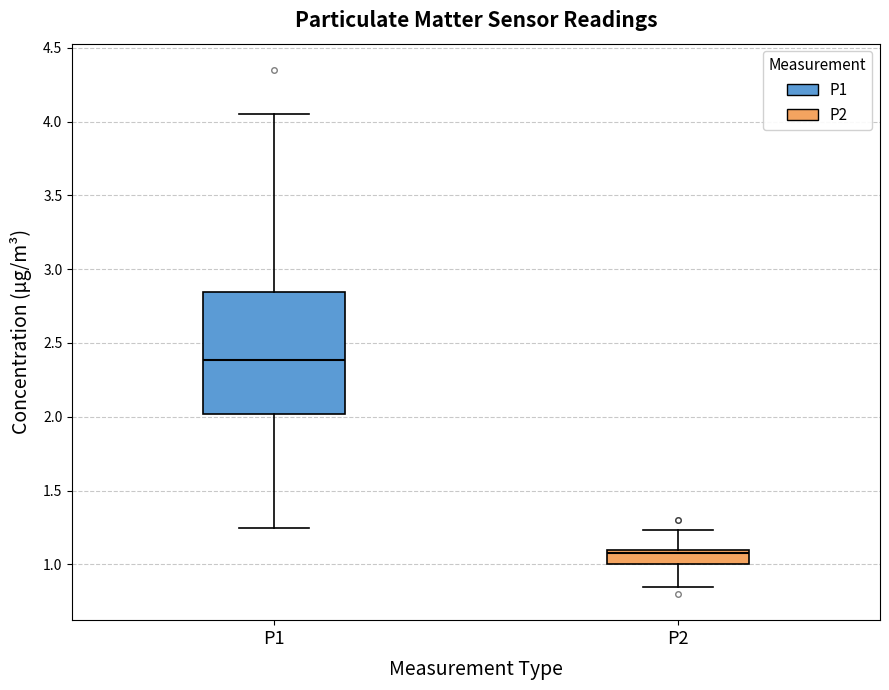

Reading left to right, read every box against the y-axis: the position of its median line, the range the box covers, and the ends of its whiskers. The values are not printed on the chart, so give them approximately, as read against the axis.

P1: median 2.40, box 2.00 to 2.85, whiskers 1.25 to 4.05
P2: median 1.10 (just below the box's upper edge), box 1.00 to 1.10, whiskers 0.85 to 1.25